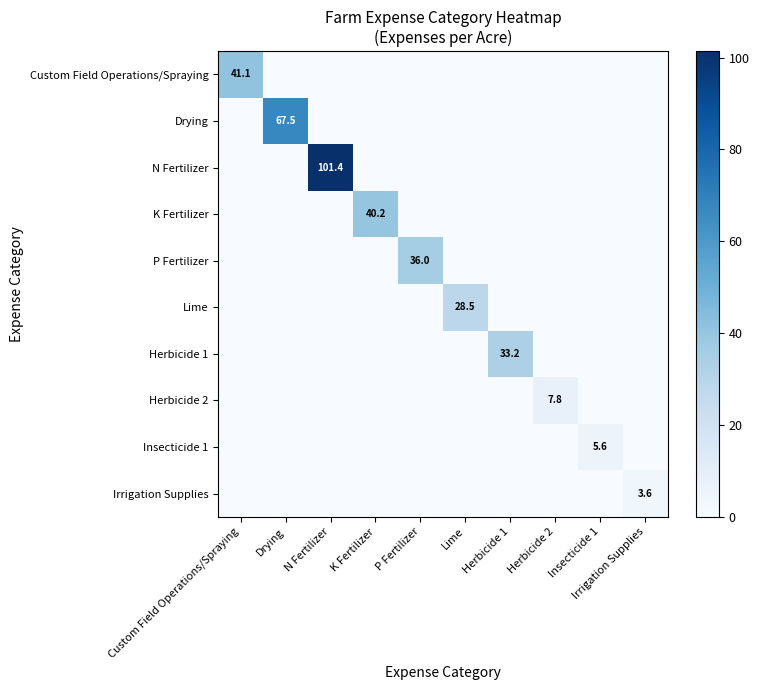

What is the sum of all Insecticide 1 values?

5.6